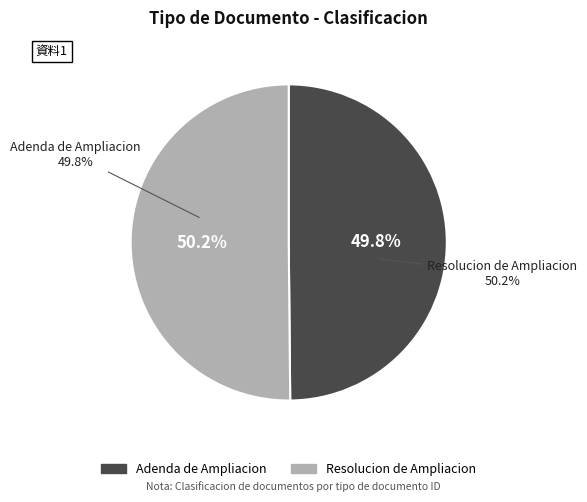

Rank the categories by value from lowest to highest.

Adenda de Ampliacion, Resolucion de Ampliacion